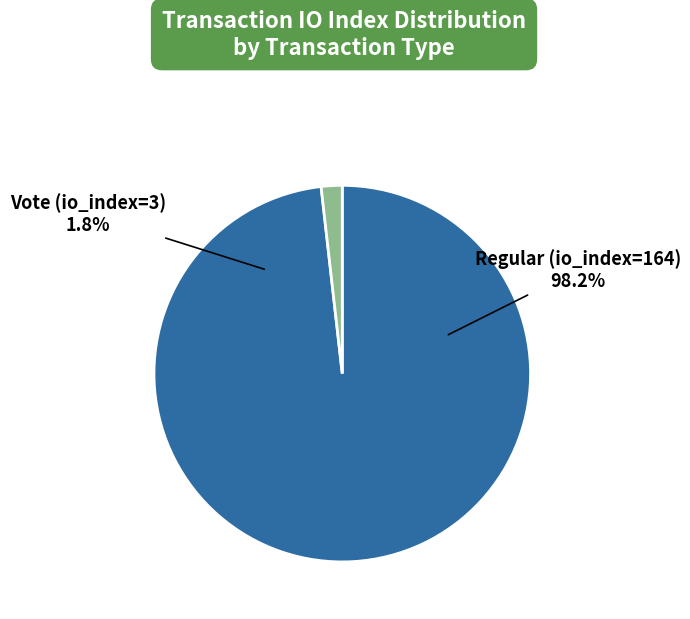

True or false: Vote (io_index=3) accounts for 2% of the total.

True